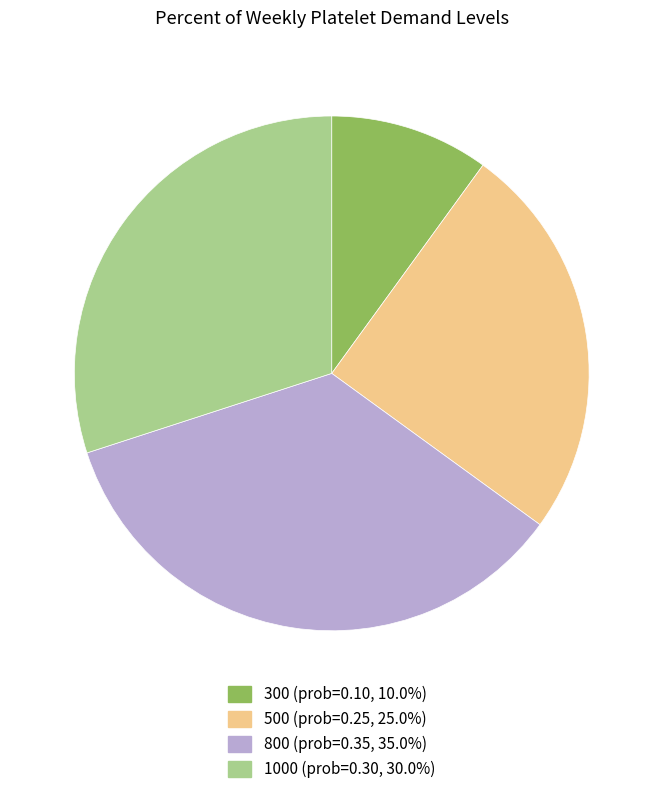

Is there any slice that represents more than half of the pie?

No